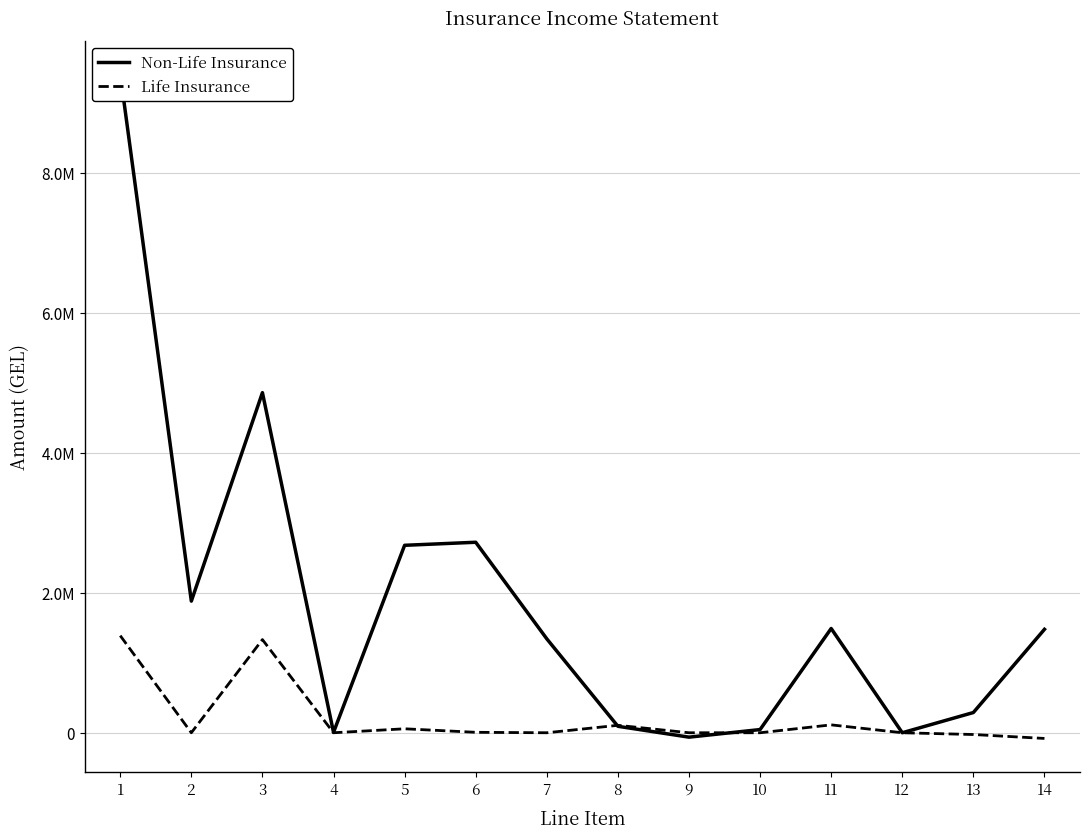

Reading left to right, list all the values displayed in this chart.

Non-Life Insurance: 9413693.3	1880912.4	4860033.6	5940.7	2678688.0	2722164.5	1342090.3	92355.8	-62913.2	45542.3	1489800.9	0.0	288949.3	1477836.4
Life Insurance: 1387734.7	0.0	1331103.2	0.0	56631.5	6350.5	0.0	106351.5	0.0	0.0	112702.0	0.0	-25287.3	-81357.8